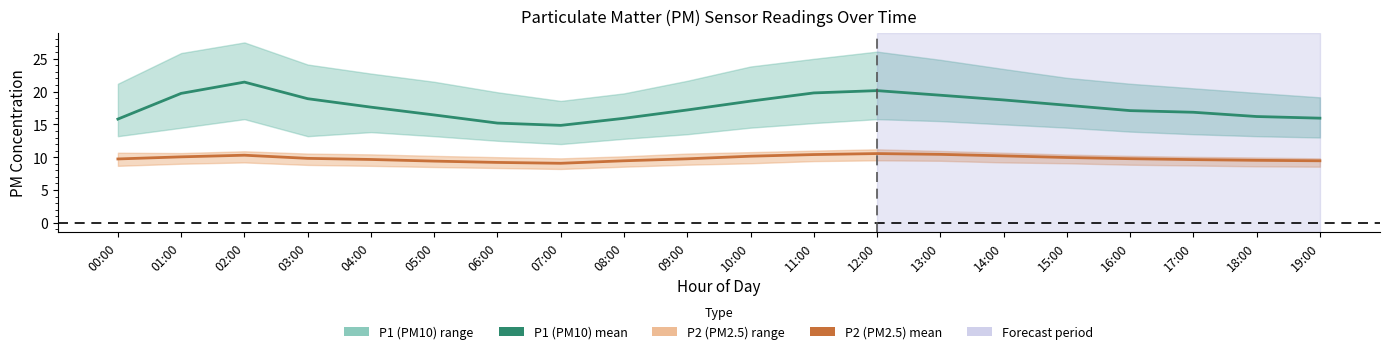

What is the spread (max minus min) of values at 15:00?

8.0